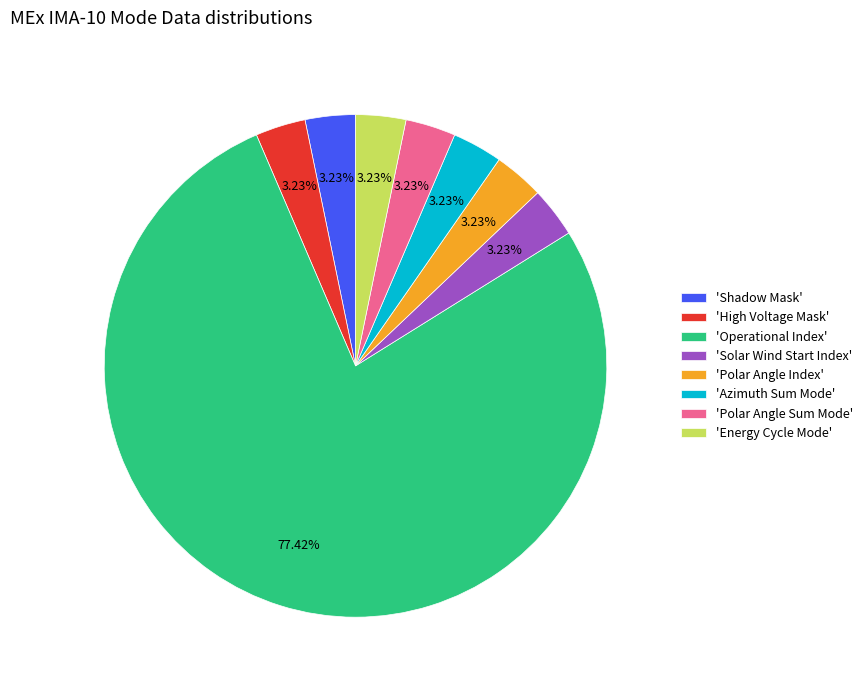

How many slices are in this pie chart?

8